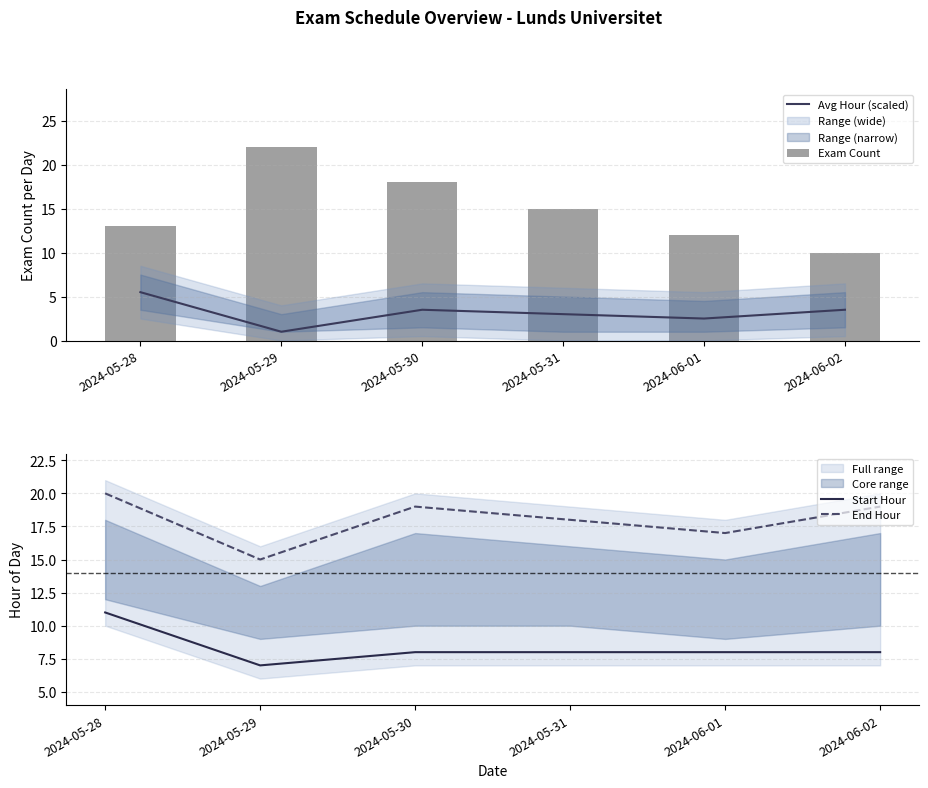

What is the difference between the Exam Count values at 2024-05-30 and 2024-05-29?

4.0